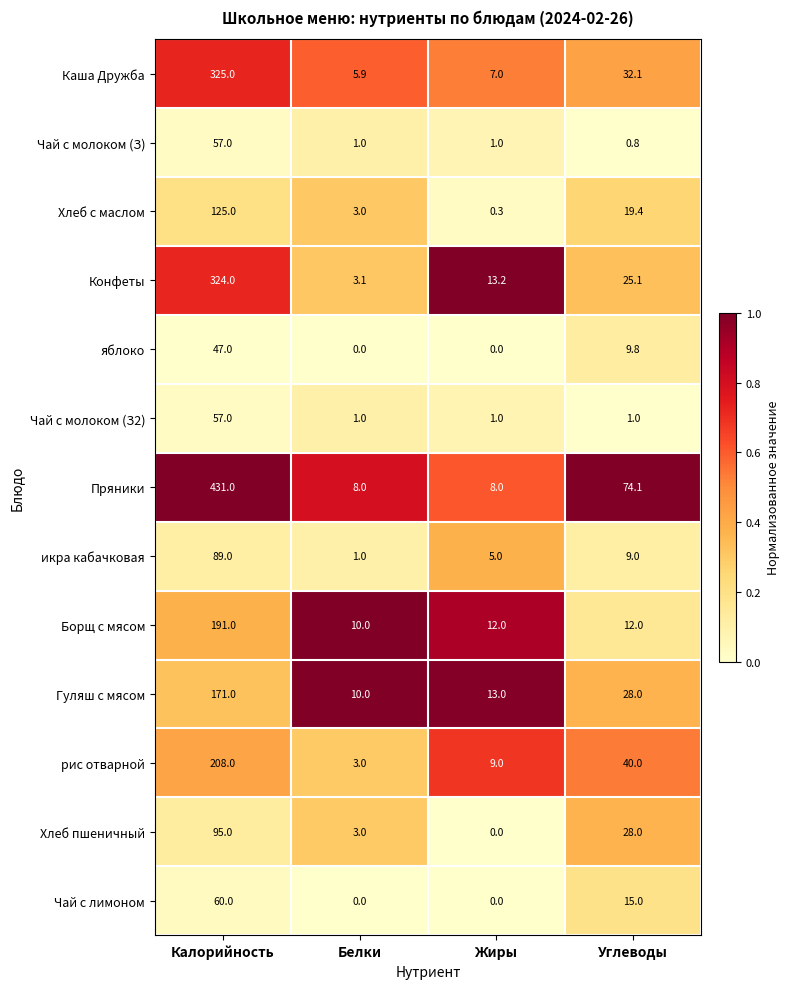

Is it true that Гуляш с мясом equals 28.0 at Углеводы?

True